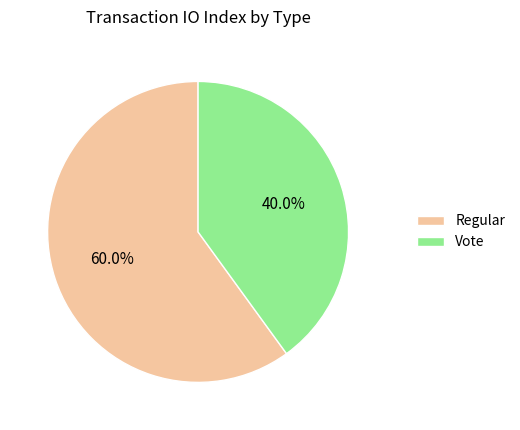

Which category has the smallest portion of the pie?

Vote